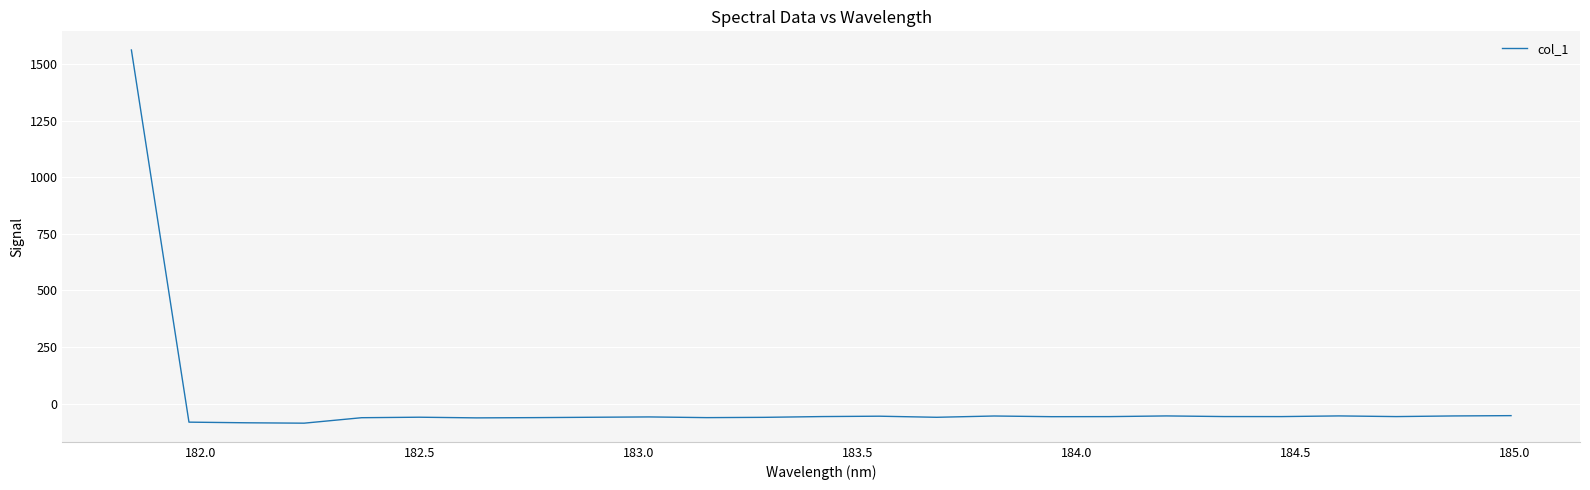

What is the sum of all values?

83.8